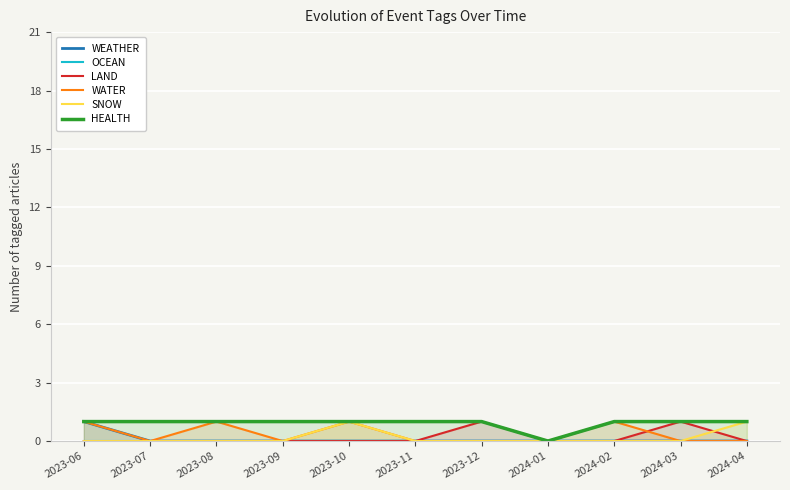

What is the sum of all HEALTH values?

10